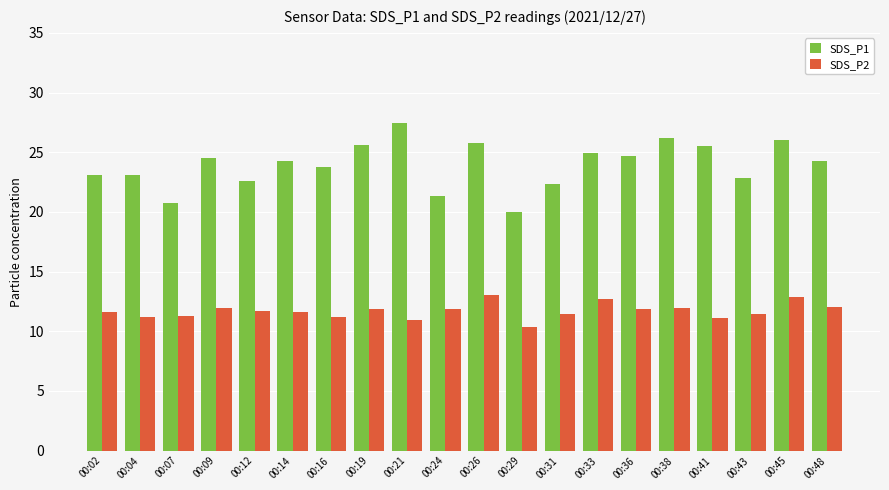

Which series has the widest spread of values?

SDS_P1